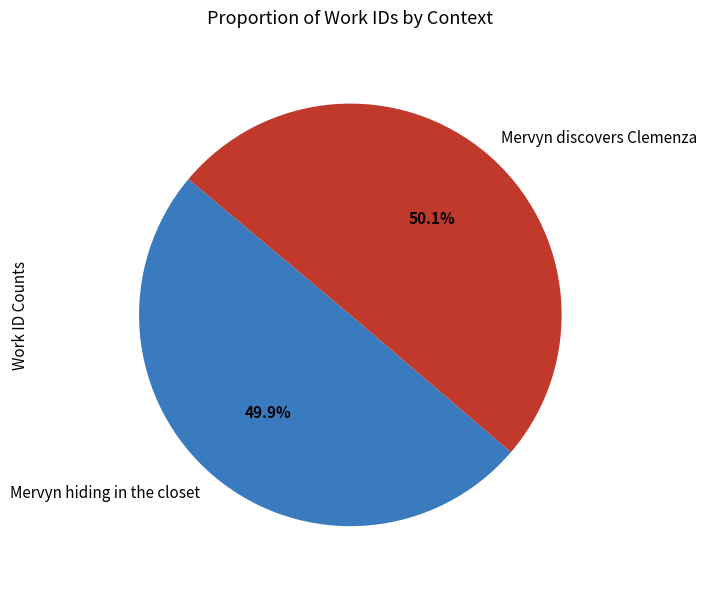

What percentage is the Mervyn hiding in the closet slice, to the nearest percent?

50%